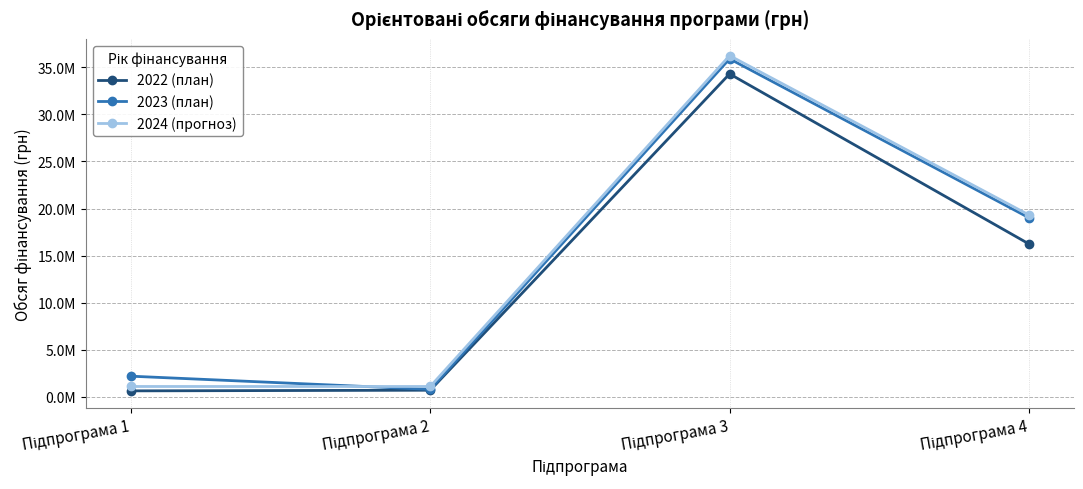

What are all the series names shown in the legend?

2022 (план), 2023 (план), 2024 (прогноз)